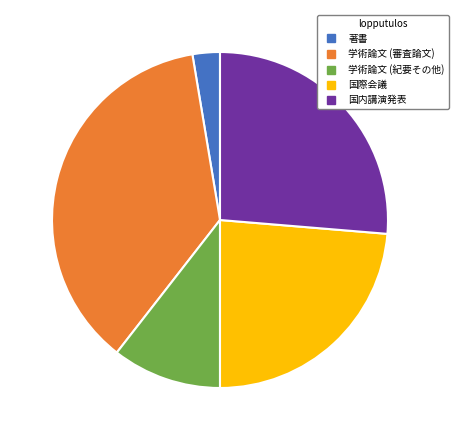

Is it true that 学術論文 (審査論文) is 47% of the pie?

False